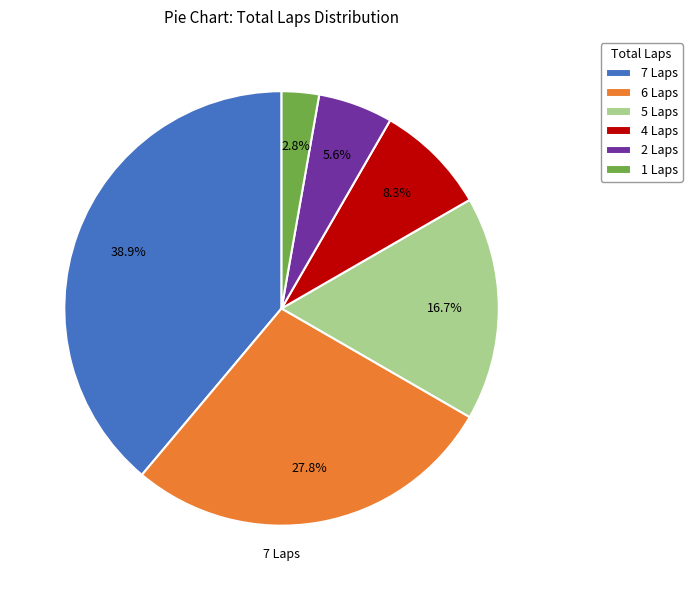

What is the smallest slice in the pie chart?

1 Laps